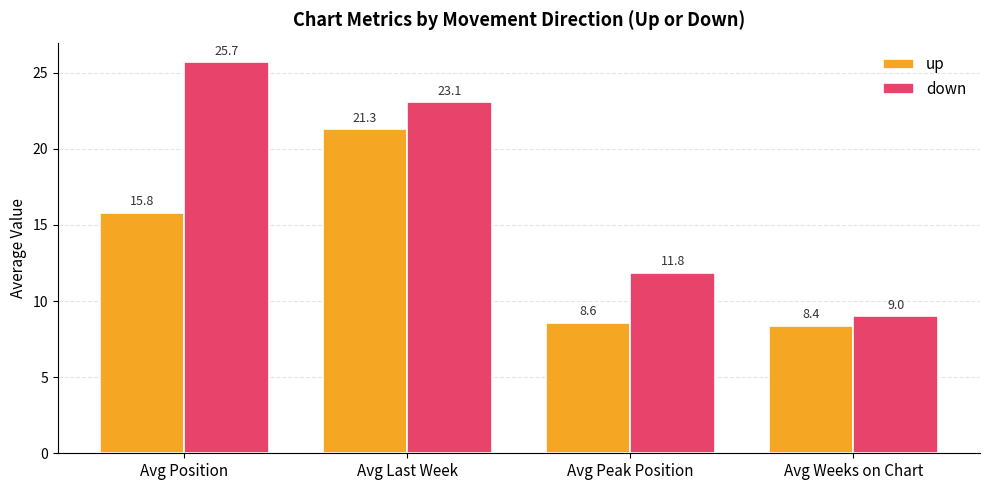

Reading left to right, list all the values displayed in this chart.

up: 15.8	21.3	8.6	8.4
down: 25.7	23.1	11.8	9.0